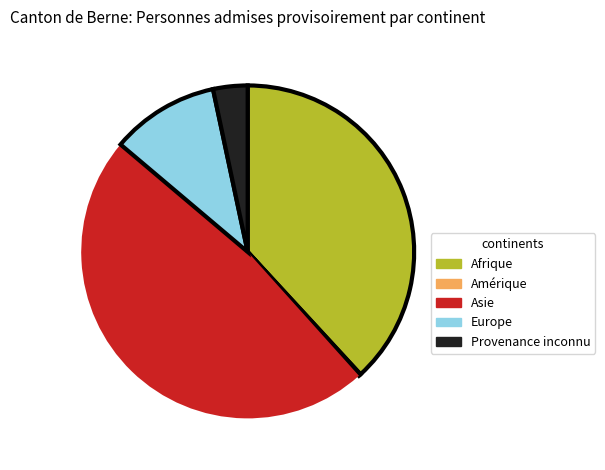

Is there any slice that represents more than half of the pie?

No